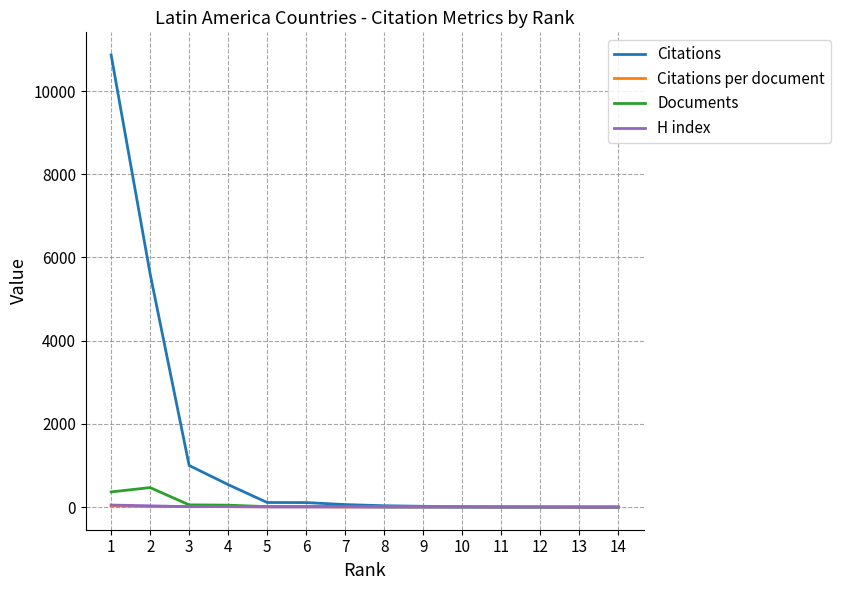

At how many categories does at least one series exceed 8197?

1